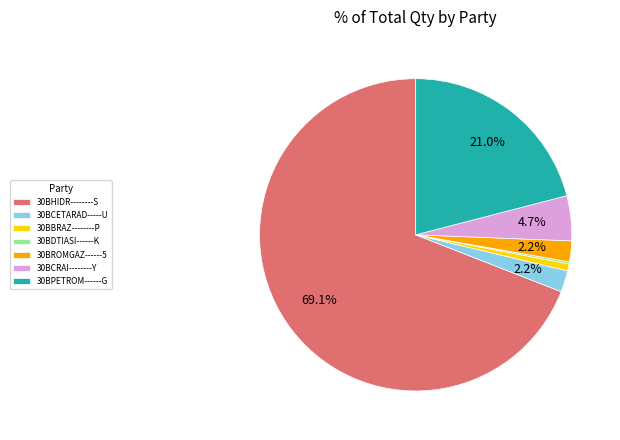

Which category has the biggest portion of the pie?

30BHIDR--------S